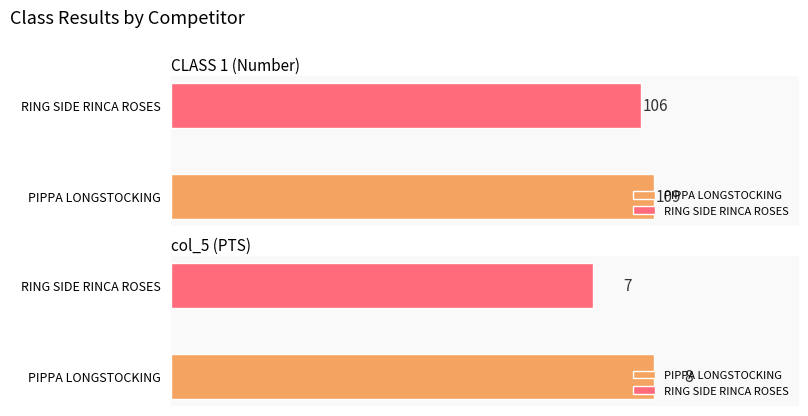

What is the average value of the col_5 series?

8